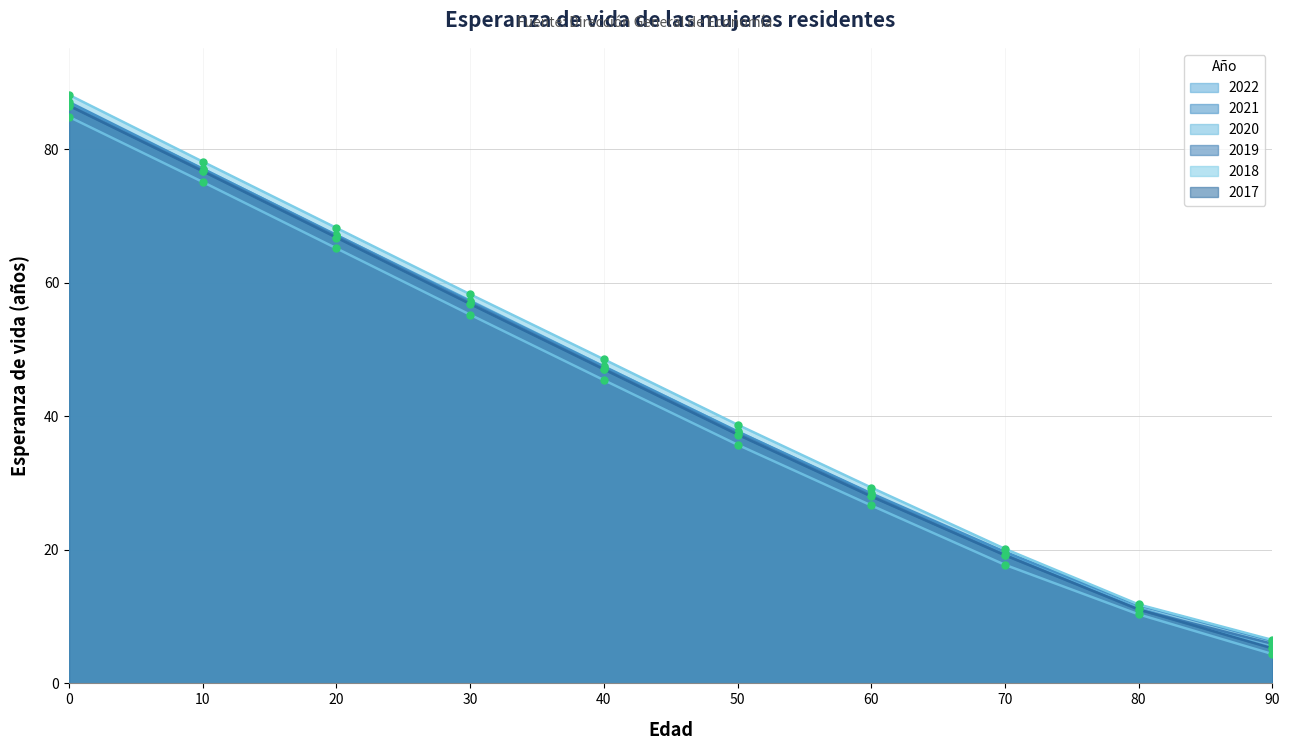

True or false: 2022 and 2017 cross at least once.

False